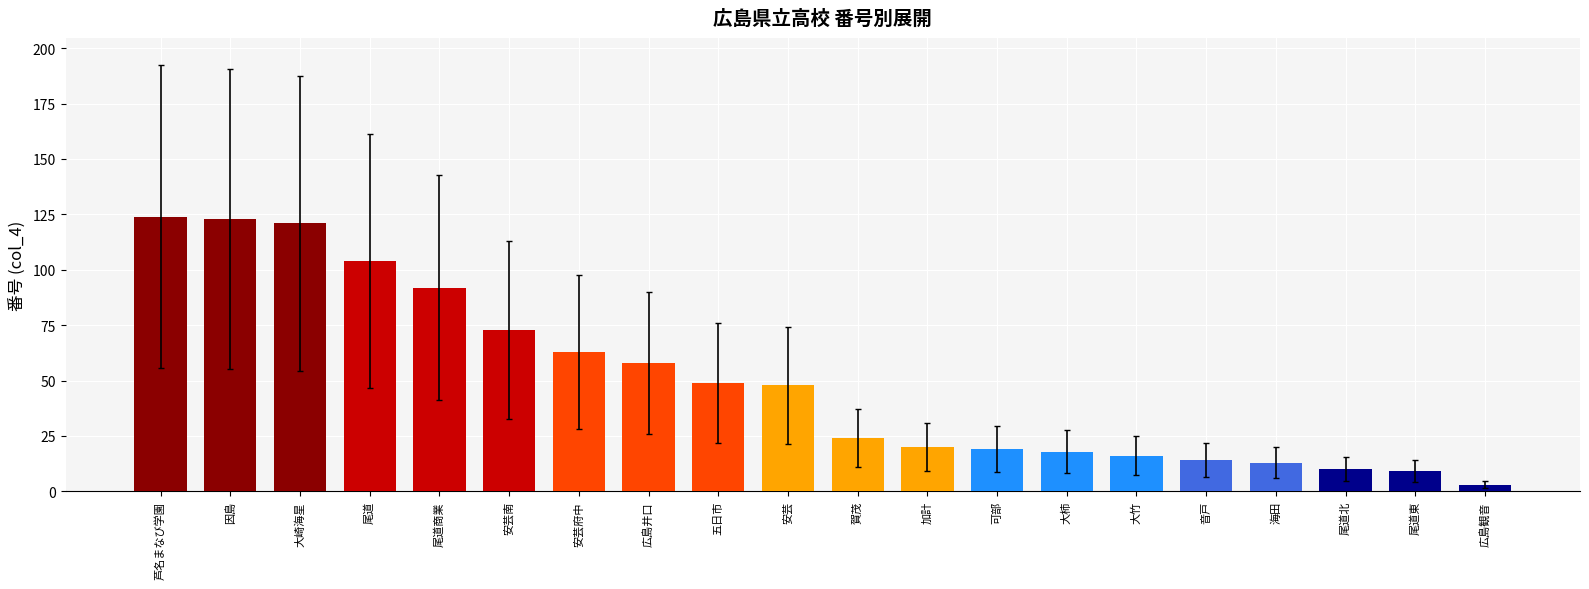

The value at 広島井口 is 58. True or false?

True